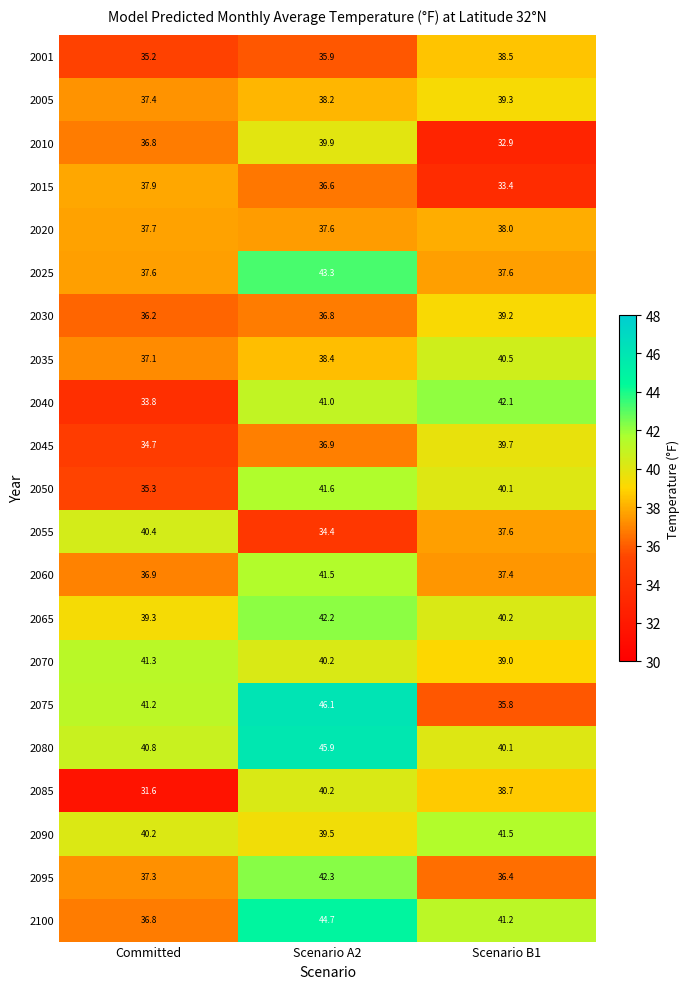

What is the average value of the 2045 series?

37.1